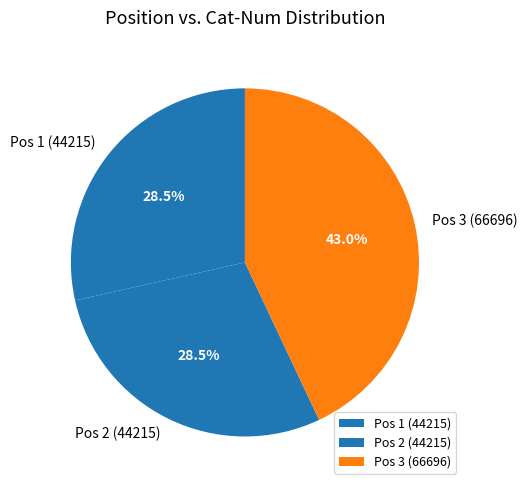

Which slice is the largest?

Pos 3 (66696)